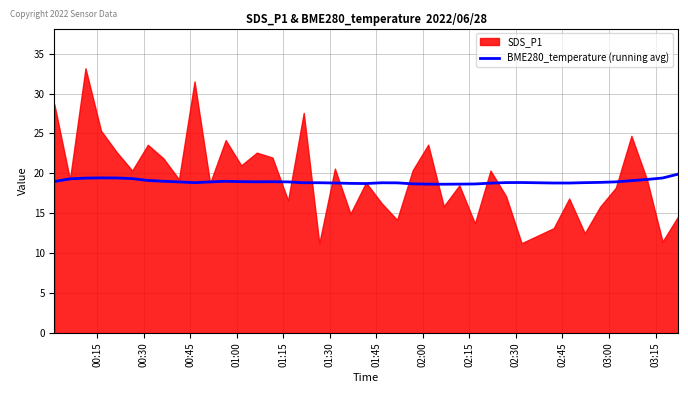

What is the maximum value for BME280_temperature (running avg)?

19.9